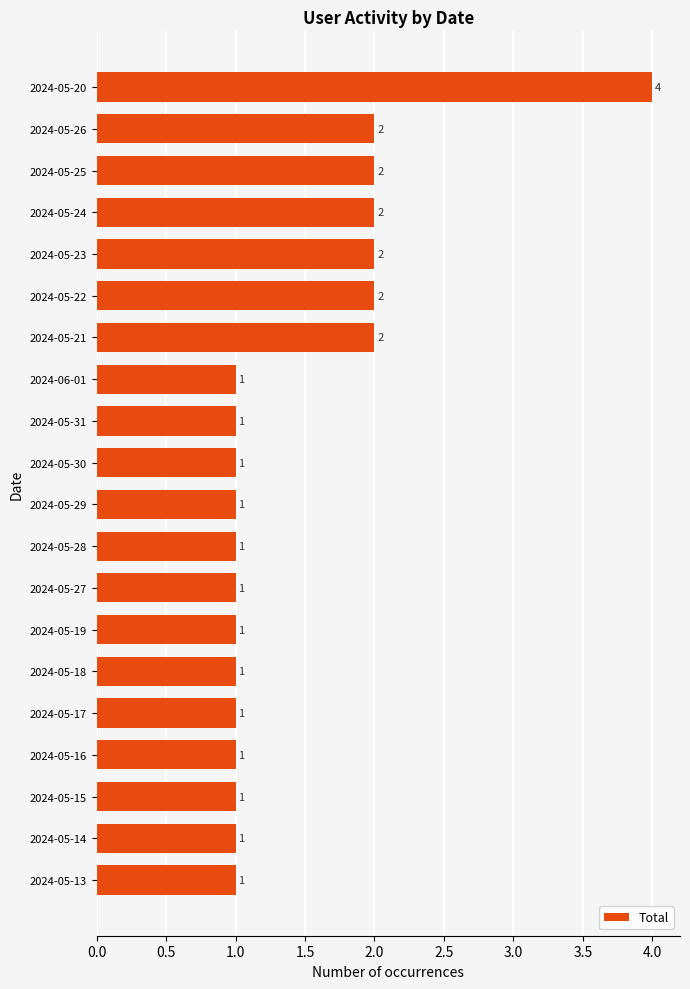

Between 2024-05-16 and 2024-05-20, which is larger?

2024-05-20